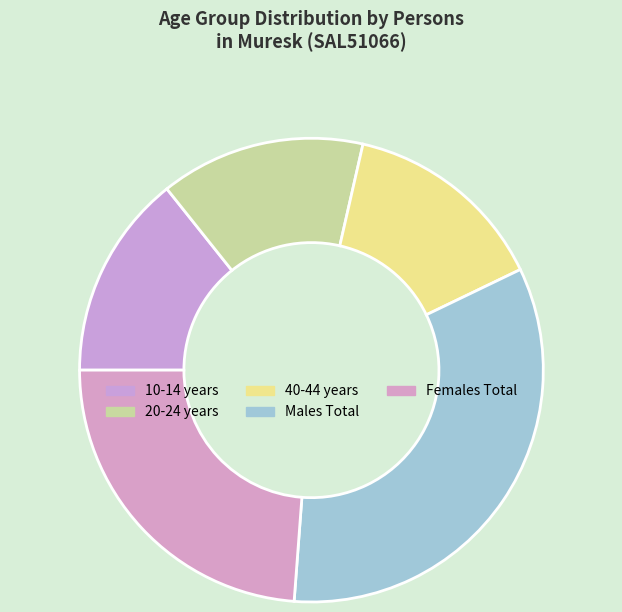

Count the number of slices in the pie.

5